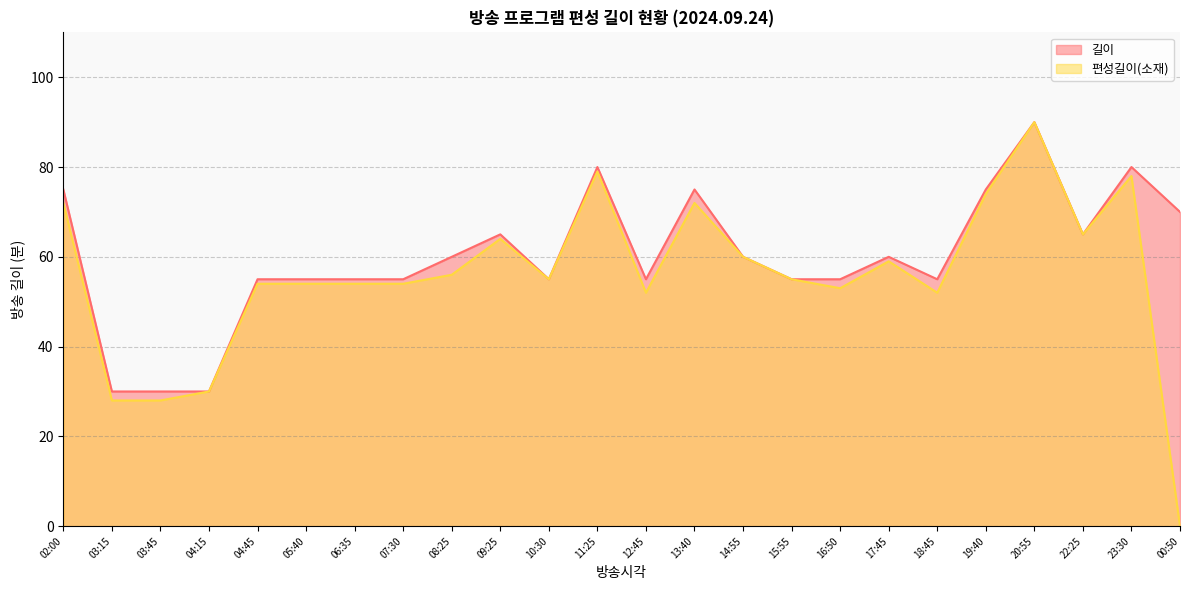

Which series has the widest spread of values?

편성길이(소재)